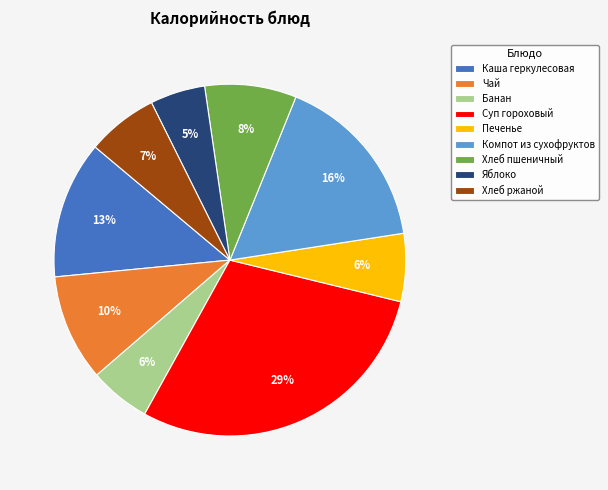

Approximately how many times larger is the value at Каша геркулесовая compared to Чай?

1.3